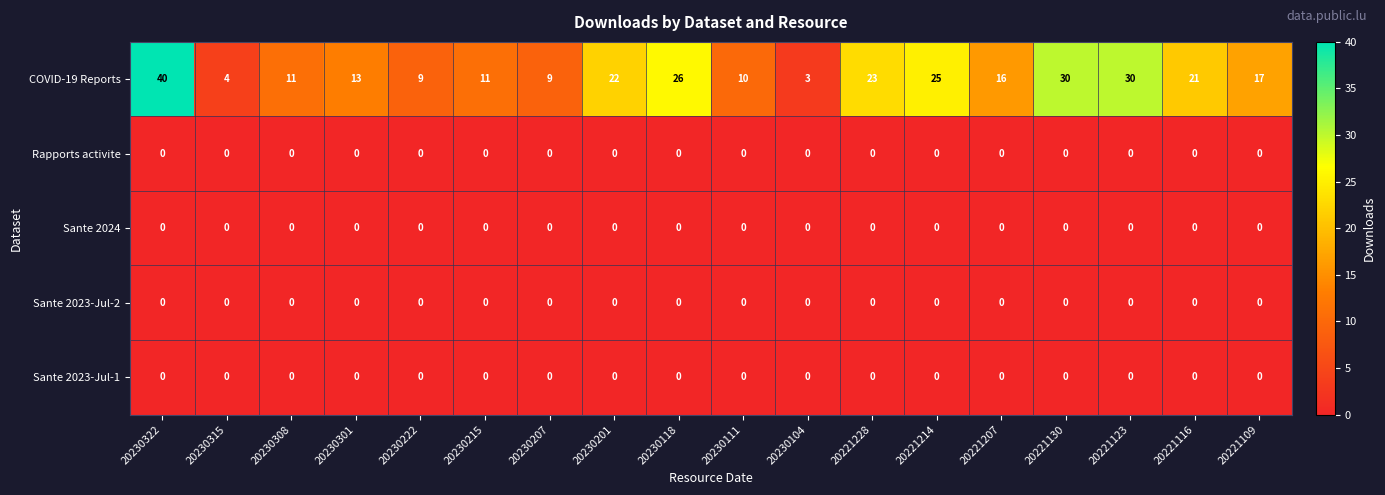

Which series changed the most between 20230104 and 20221123?

COVID-19 Reports